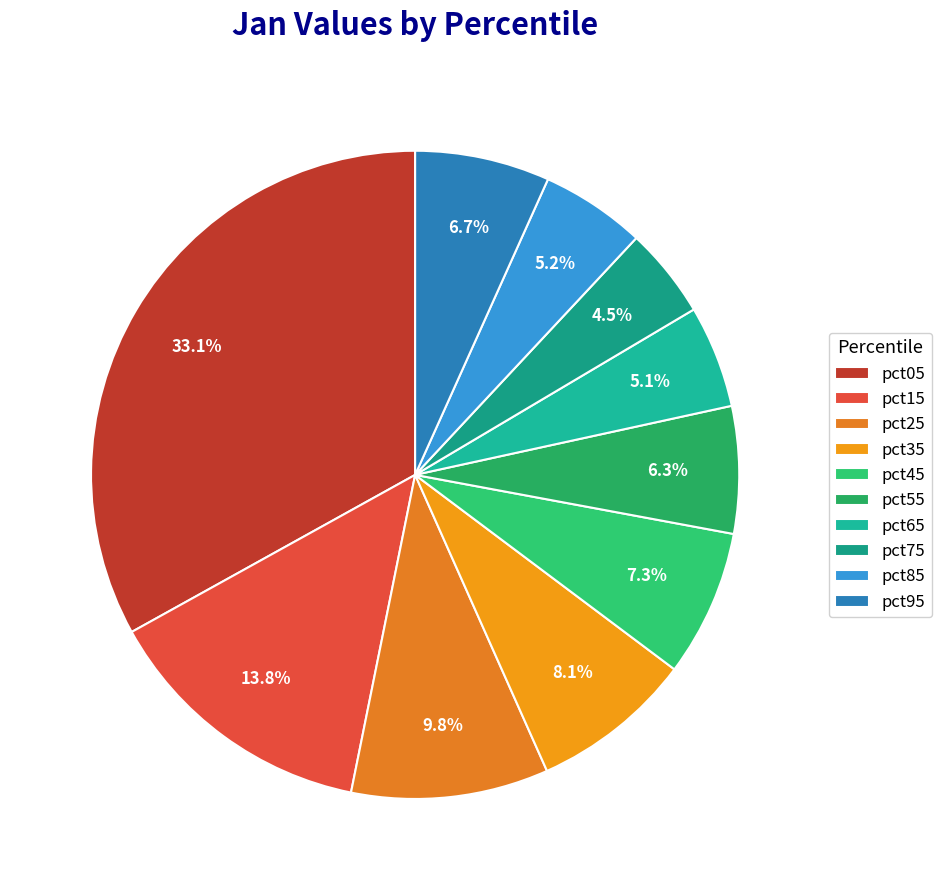

How many segments does this pie chart have?

10